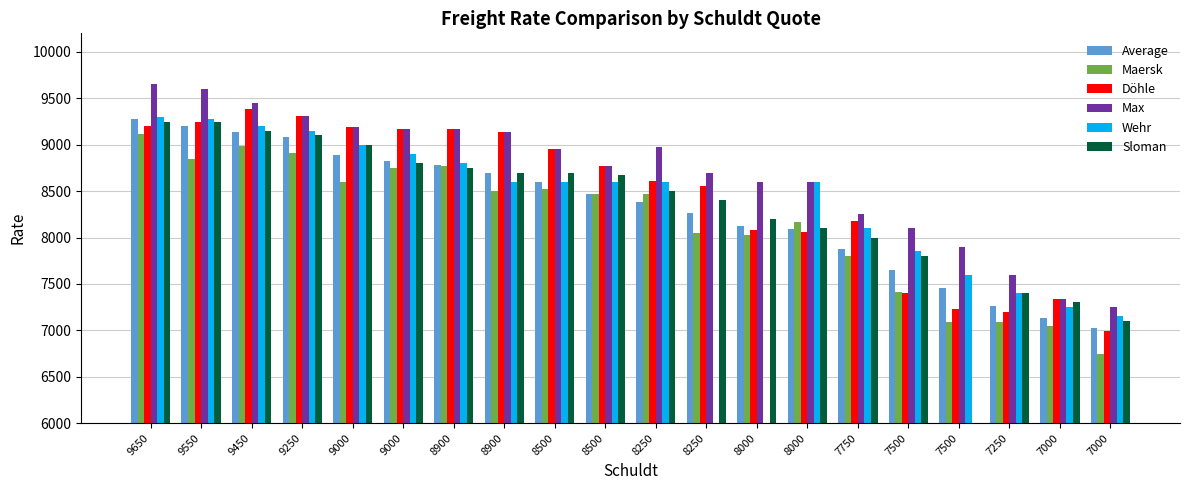

Which label corresponds to the largest value in the chart?

9650